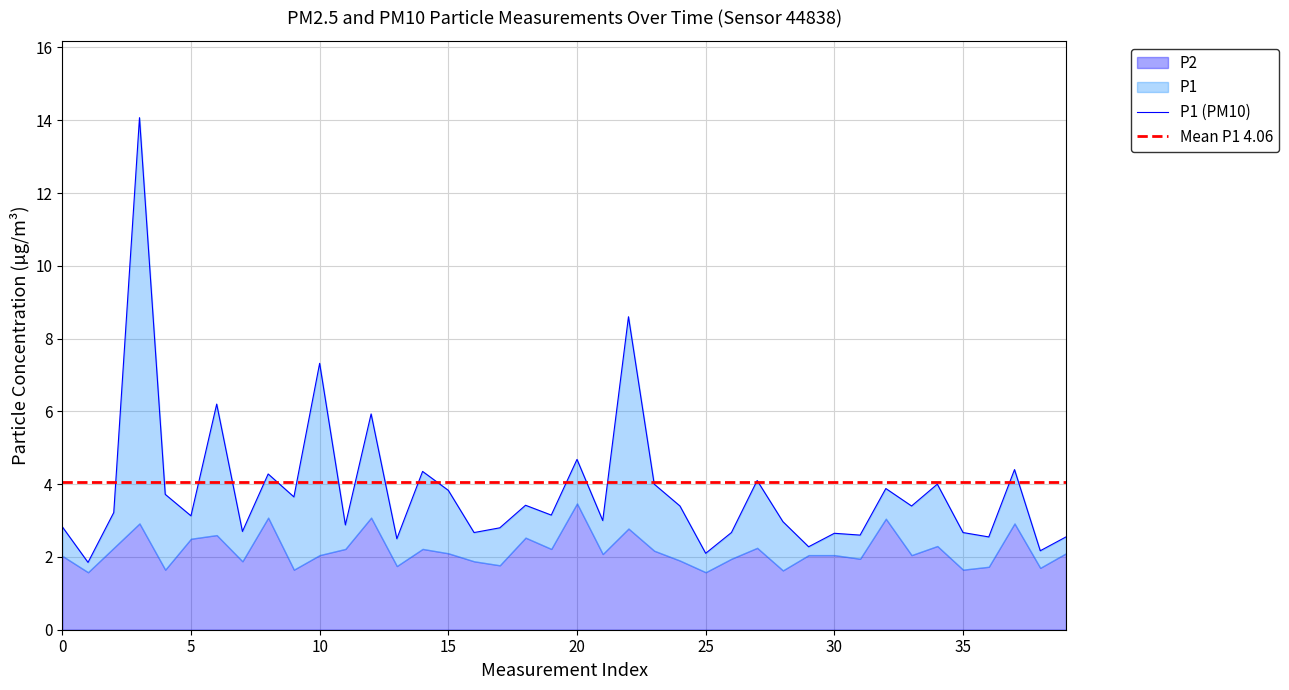

Which label corresponds to the largest value in the chart?

3